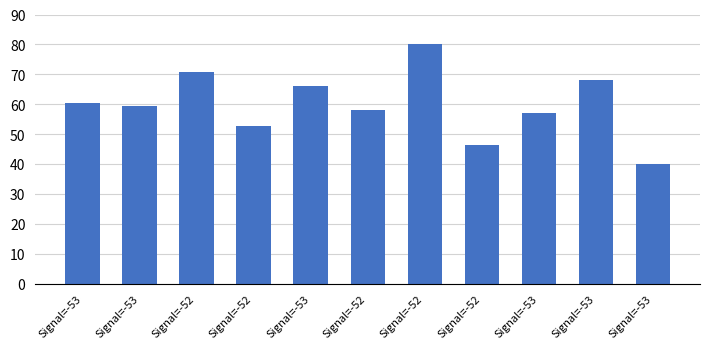

What is the sum of the values at Signal=-52 and Signal=-53?

105.9